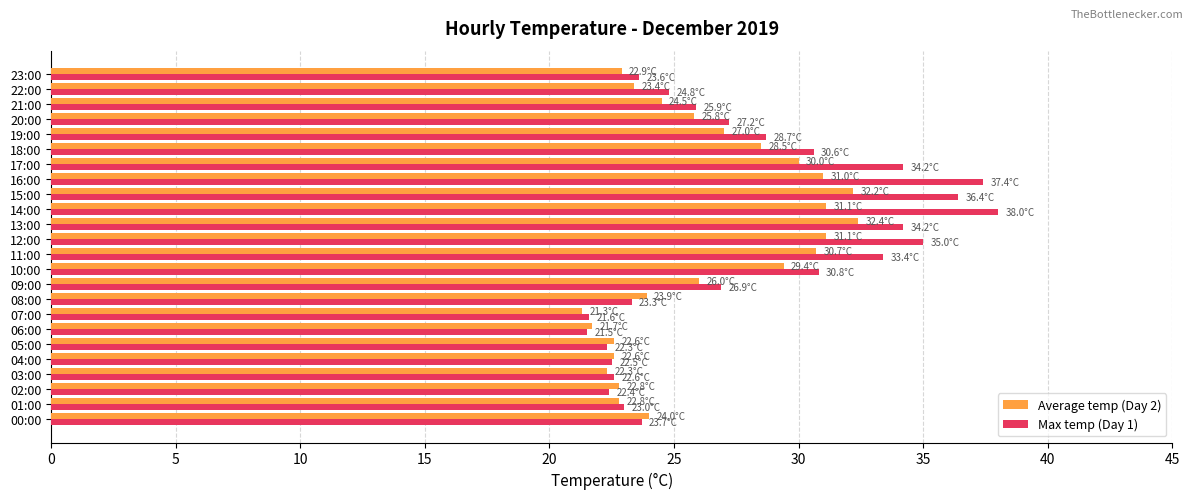

What is the total value across all series at 20:00?

53.0